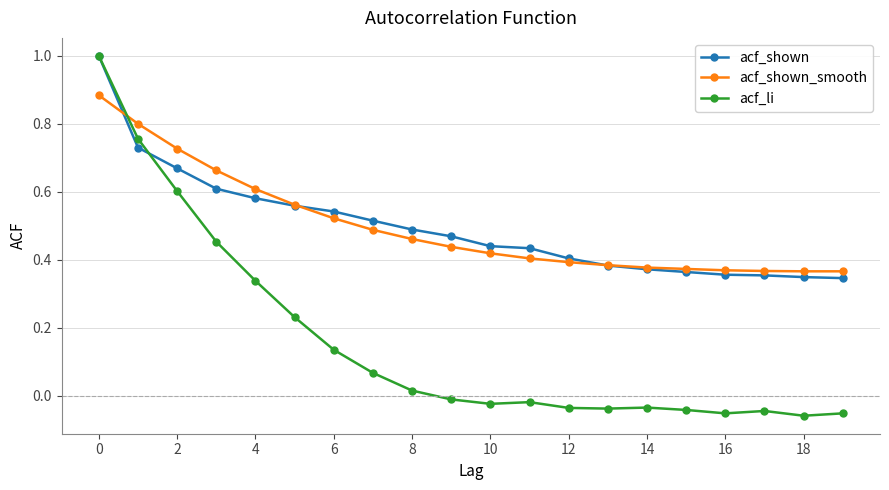

What is the highest value of the acf_li series?

1.0